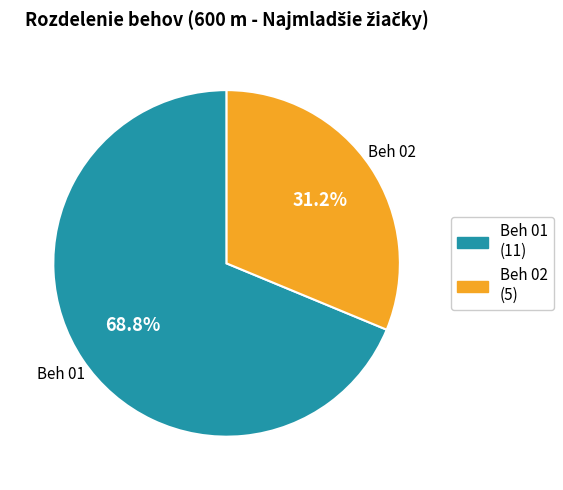

Between Beh 02 and Beh 01, which is larger?

Beh 01